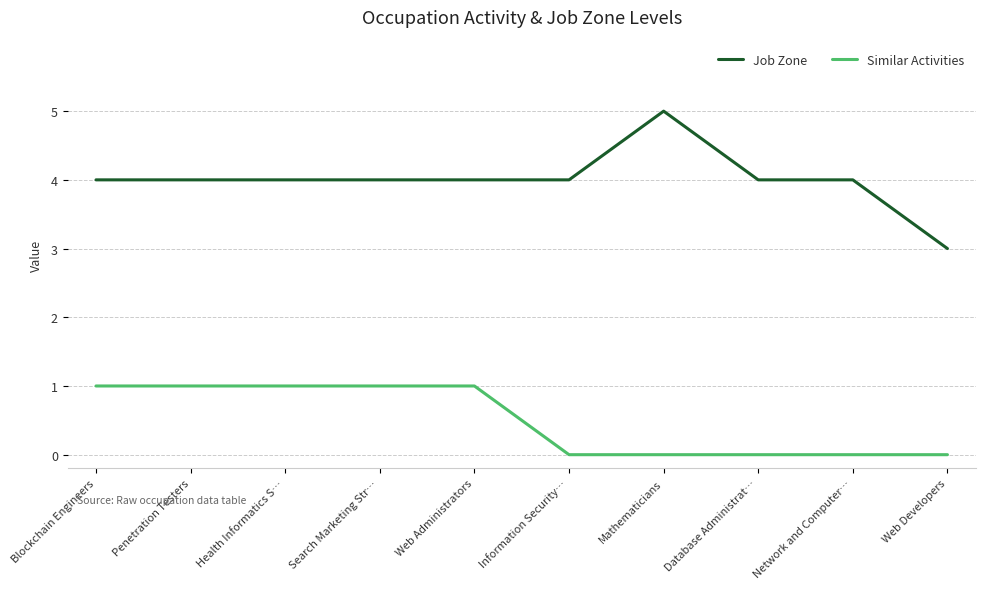

What is the difference between the maximum and minimum values in the Similar Activities series?

1